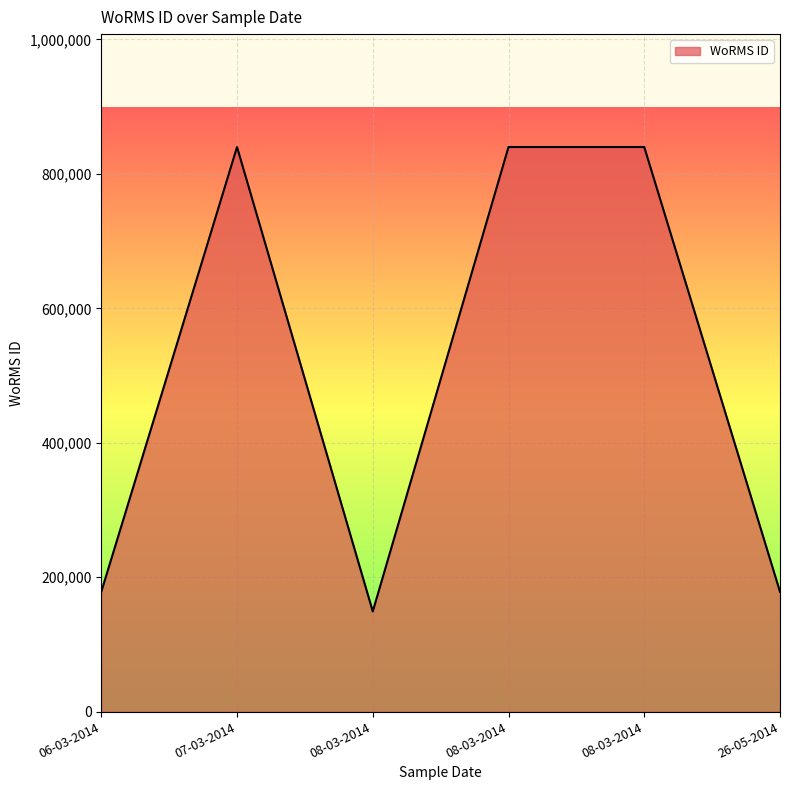

True or false: the data shows 839985 at 08-03-2014.

True